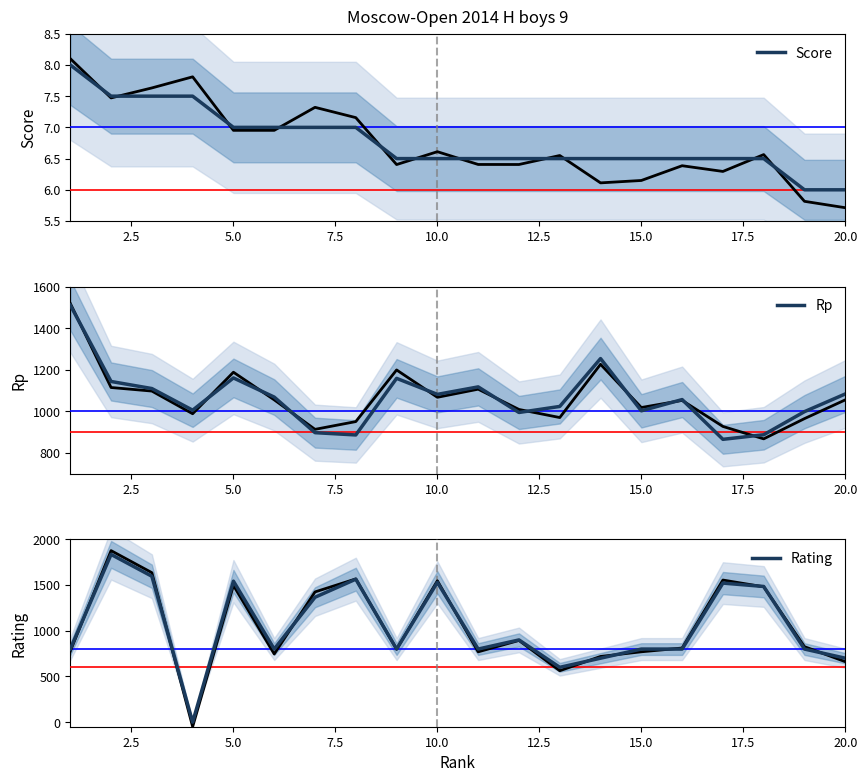

What is the highest value of the Score series?

8.0